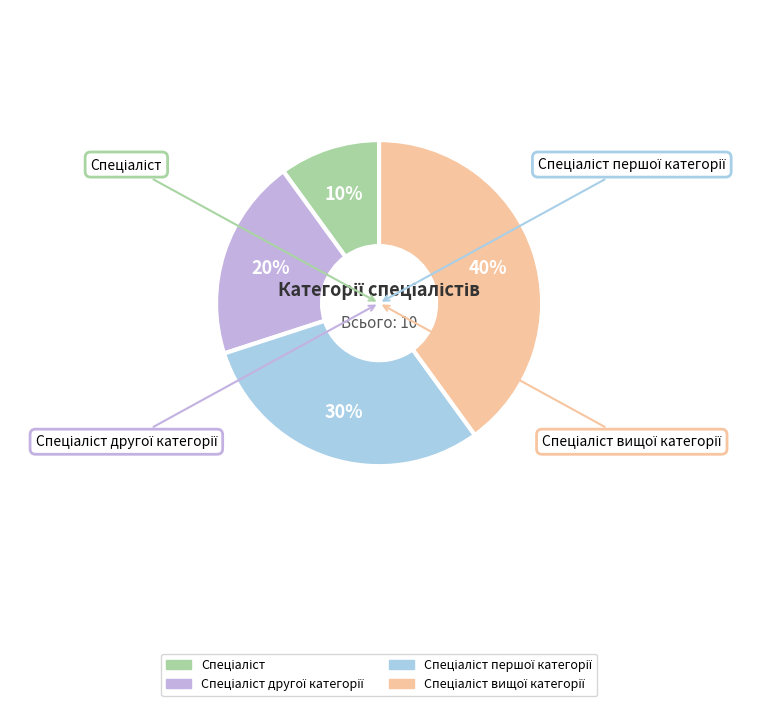

Is there a majority slice in this chart?

No